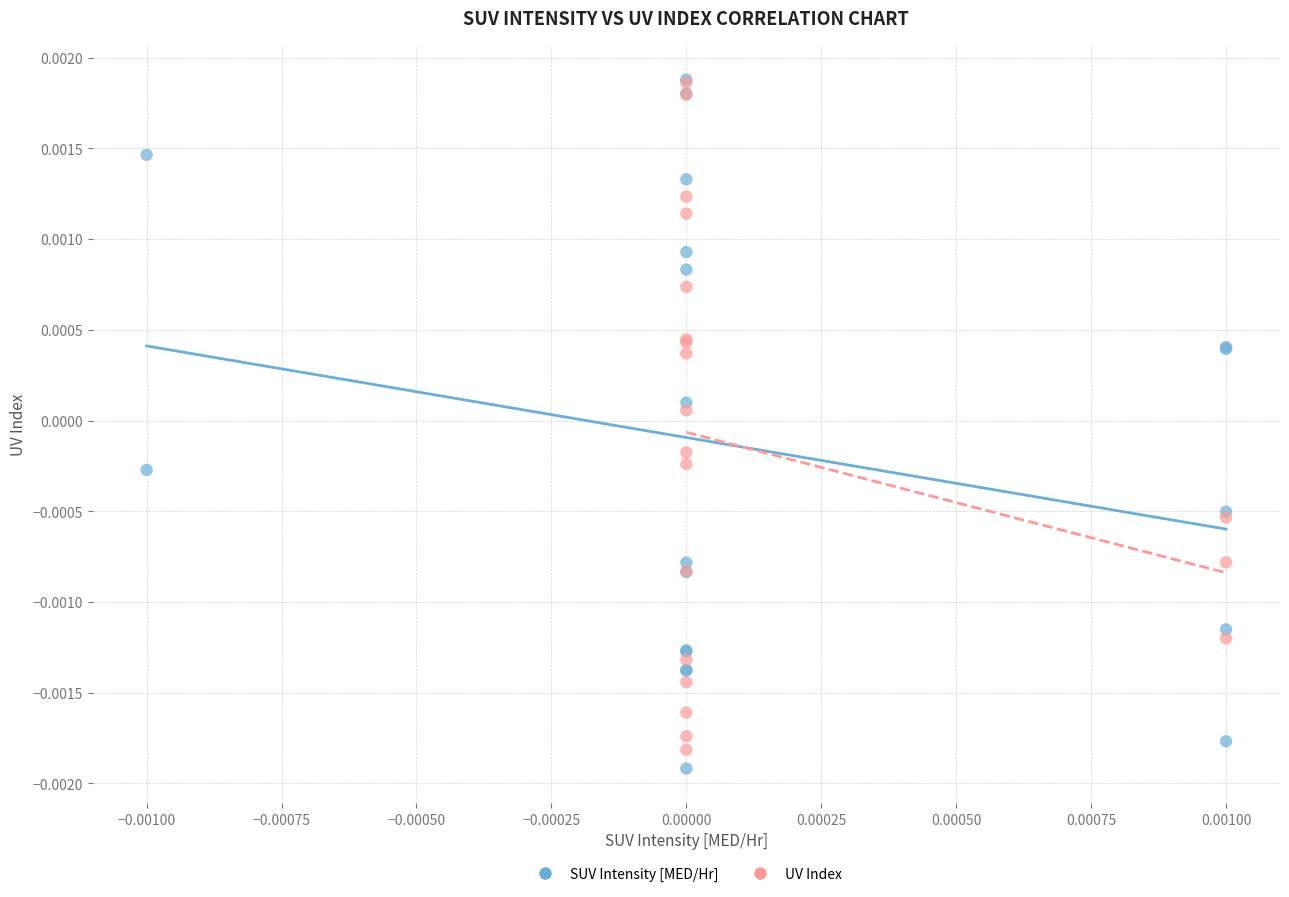

Which series has the widest spread of Y values?

SUV Intensity [MED/Hr]